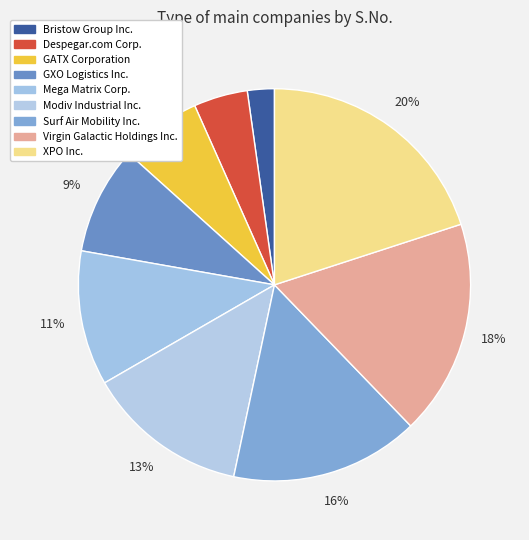

How many segments does this pie chart have?

9